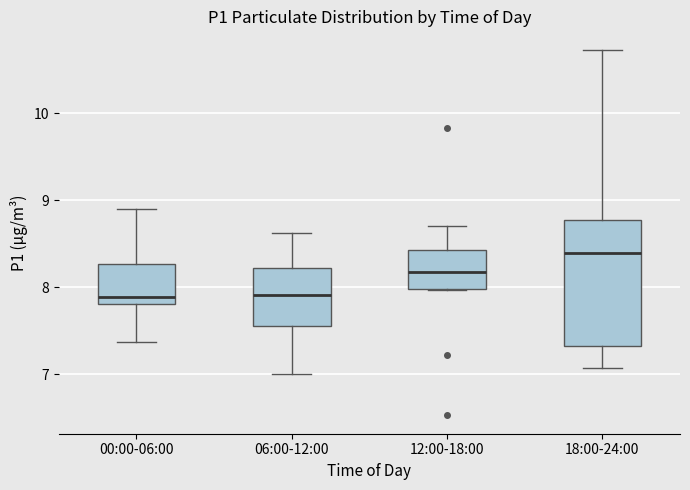

Comparing the boxes themselves (not the whiskers), which one is the tallest?

18:00-24:00